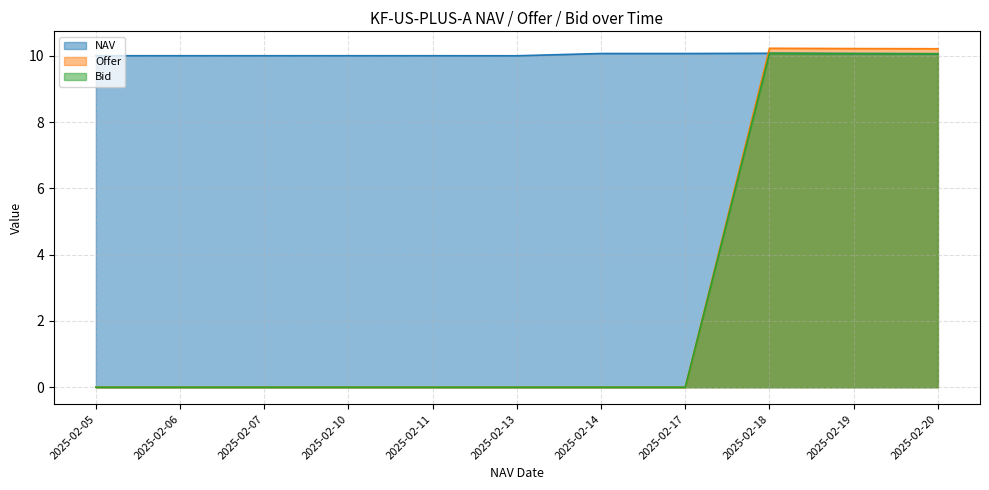

Where is Offer nearest to the value 5?

2025-02-05